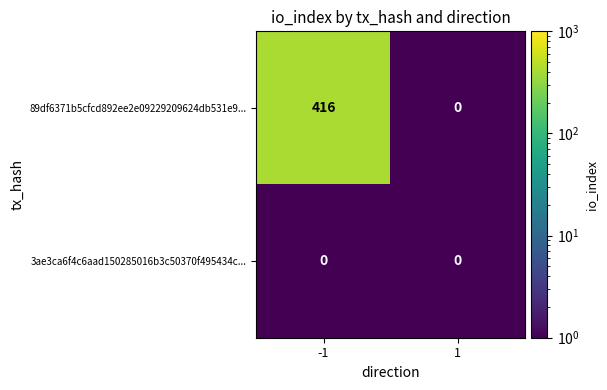

Is it true that 3ae3ca6f4c6aad150285016b3c50370f495434c... equals 0 at 1?

True